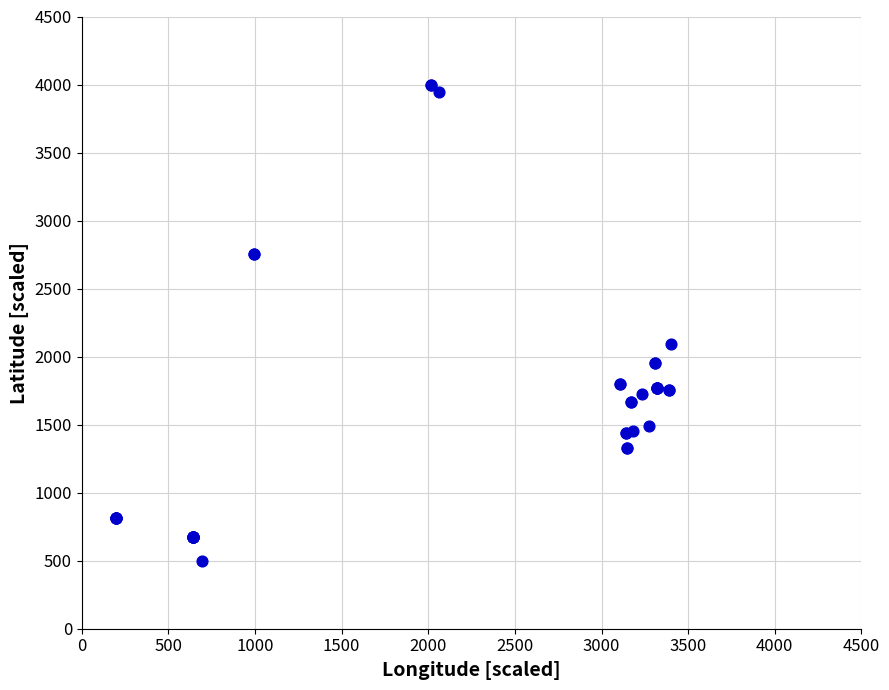

What Y value in the scatter plot is closest to 2250?

2089.3